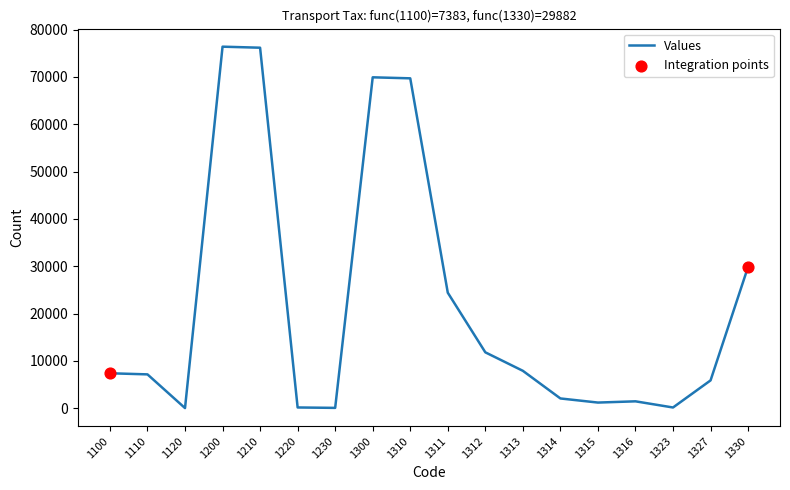

Which has a higher value, 1120 or 1311?

1311